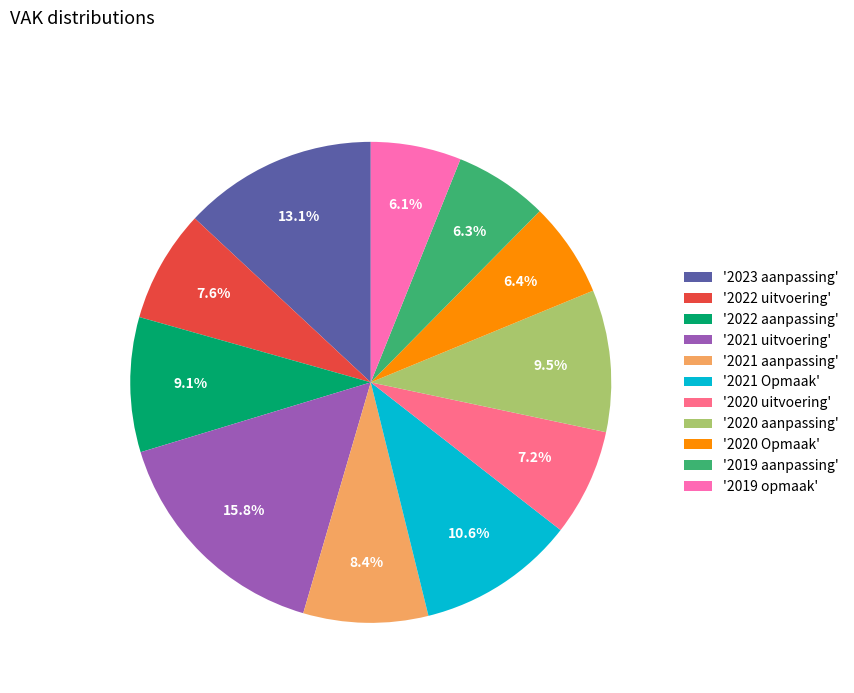

Approximately how many times larger is the value at '2021 uitvoering' compared to '2023 aanpassing'?

1.2